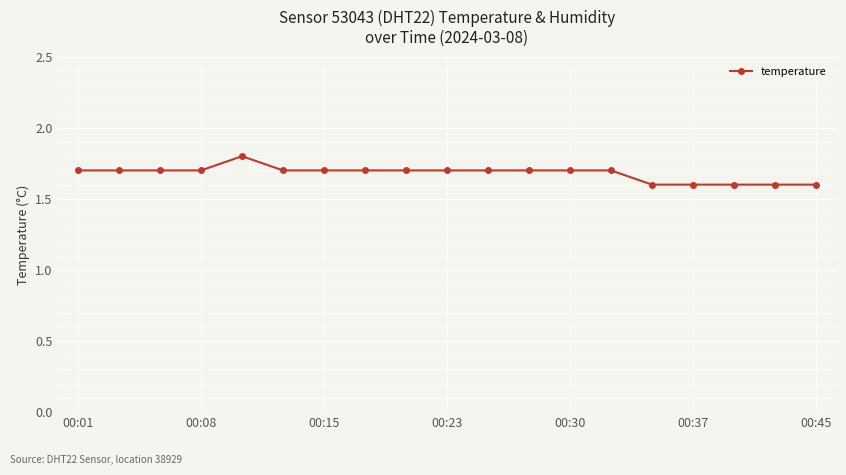

Reading left to right, list all the values displayed in this chart.

1.7	1.7	1.7	1.7	1.8	1.7	1.7	1.7	1.7	1.7	1.7	1.7	1.7	1.7	1.6	1.6	1.6	1.6	1.6